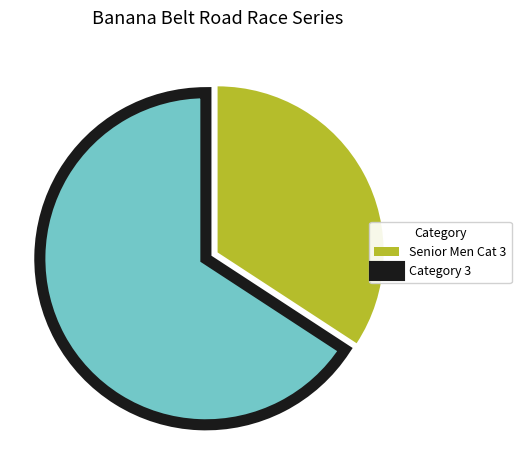

Between Category 3 and Senior Men Cat 3, which is larger?

Category 3